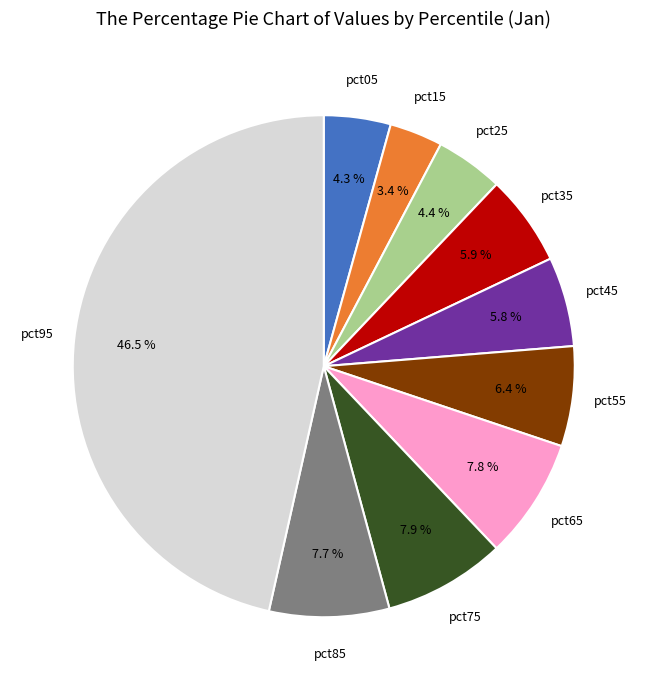

Is there a majority slice in this chart?

No